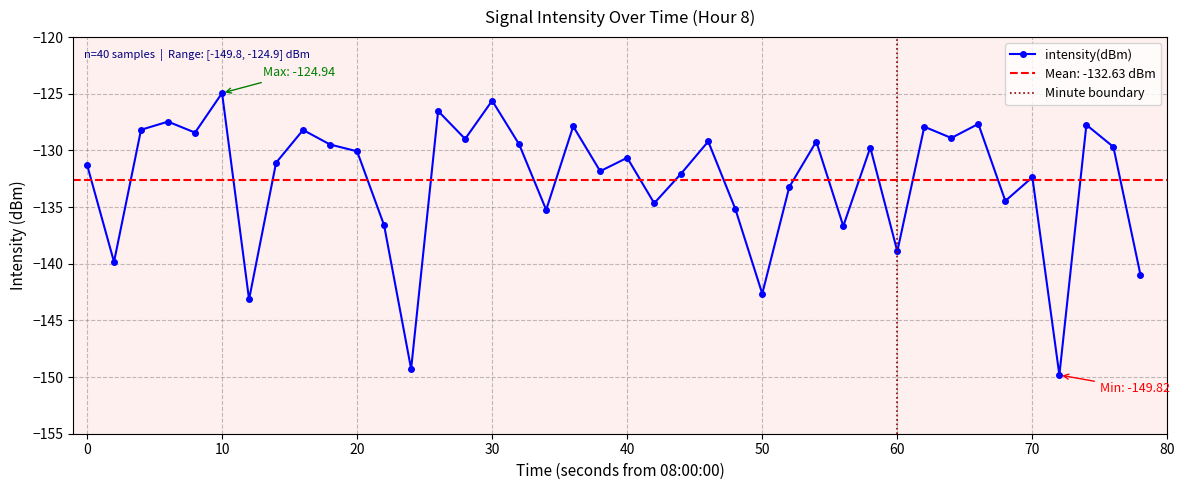

Is it true that intensity(dBm) equals -89.1 at 40?

False